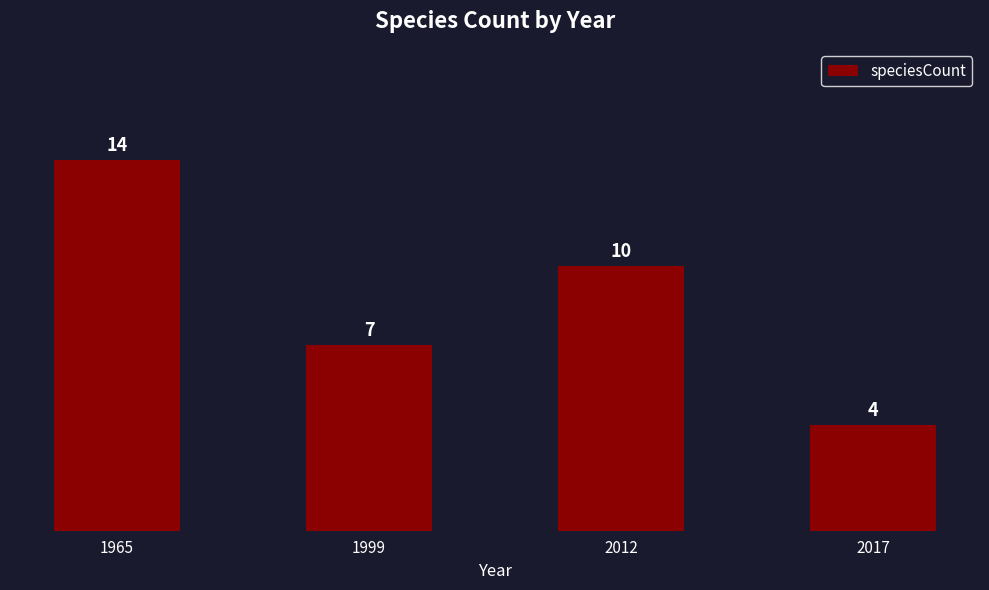

Reading right to left, extract all data points from this chart.

4	10	7	14